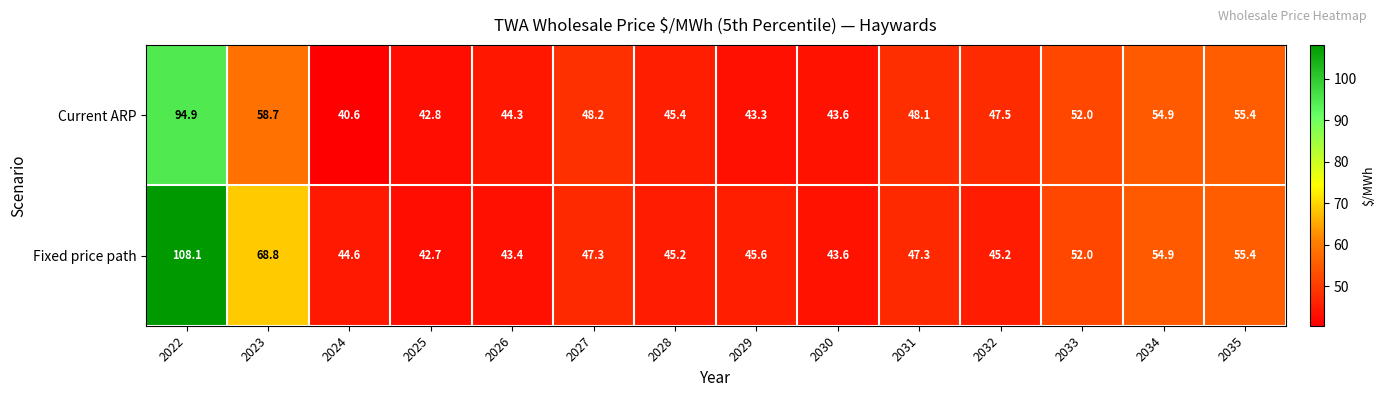

What is the maximum value for Fixed price path?

108.1